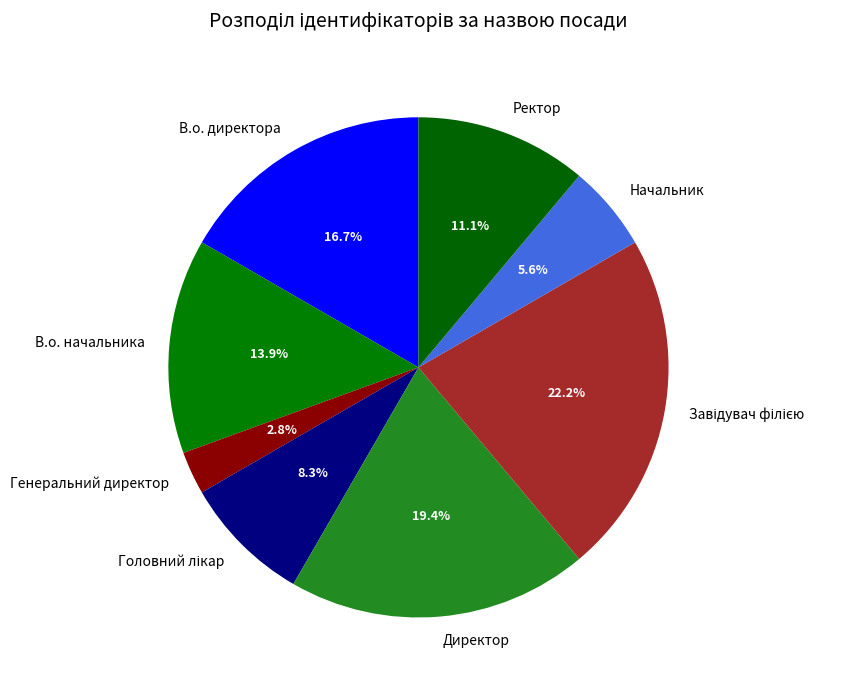

Is there a majority slice in this chart?

No